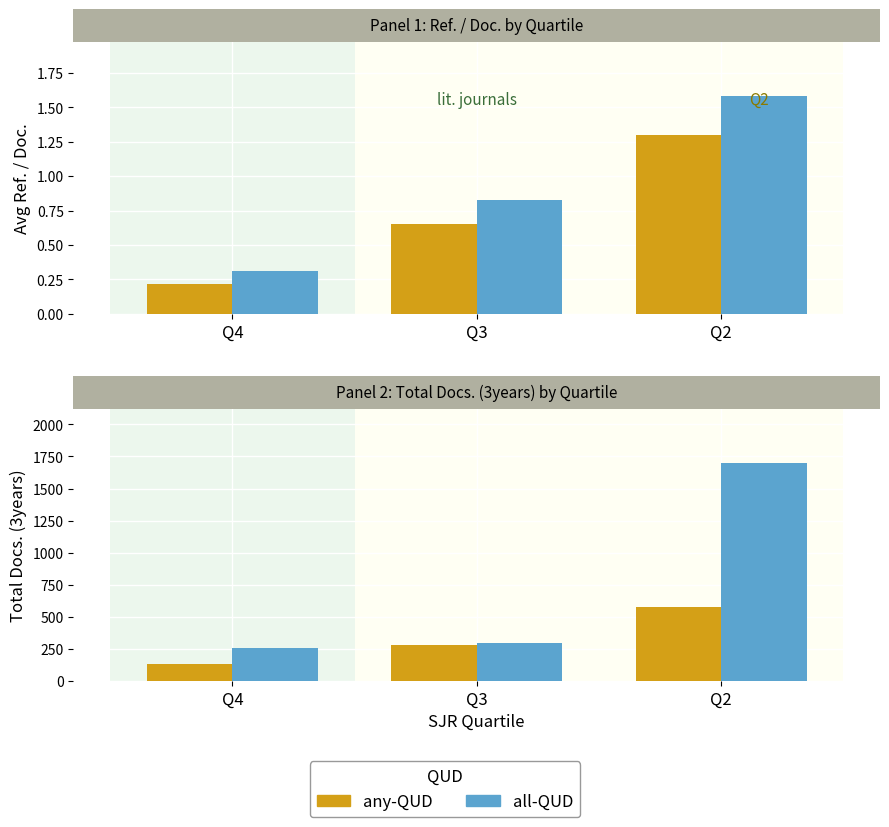

What is the average value of the all-QUD series?

751